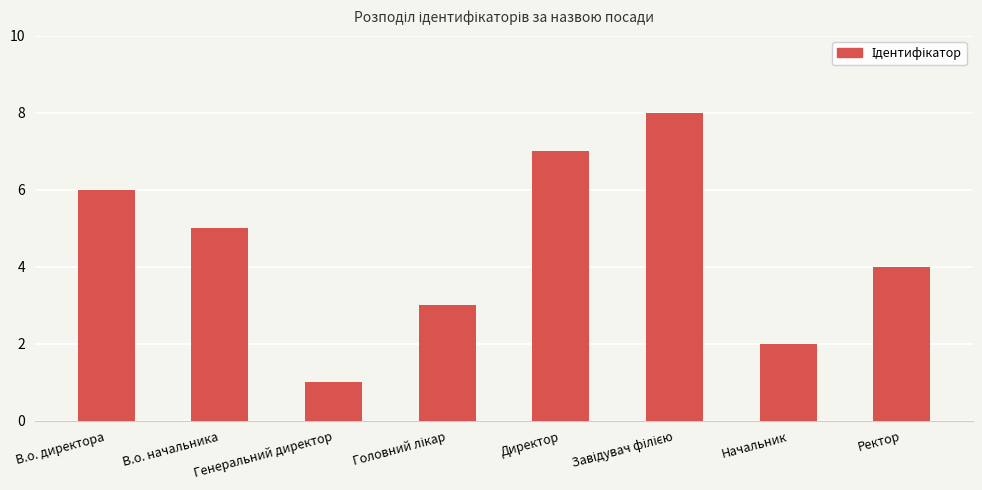

At which label is the value closest to 4?

Ректор